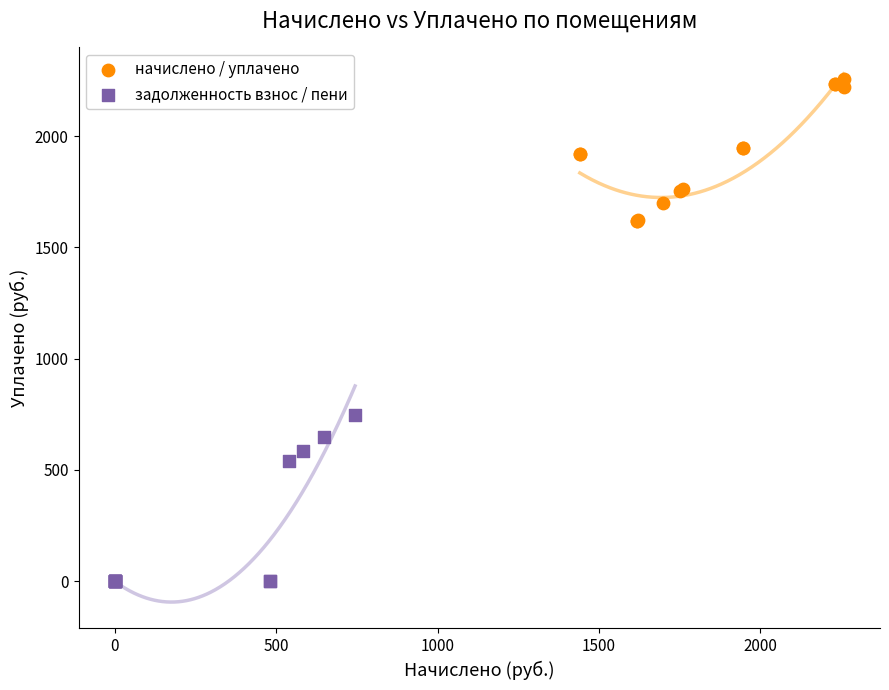

Which series reaches the maximum Y coordinate?

начислено / уплачено